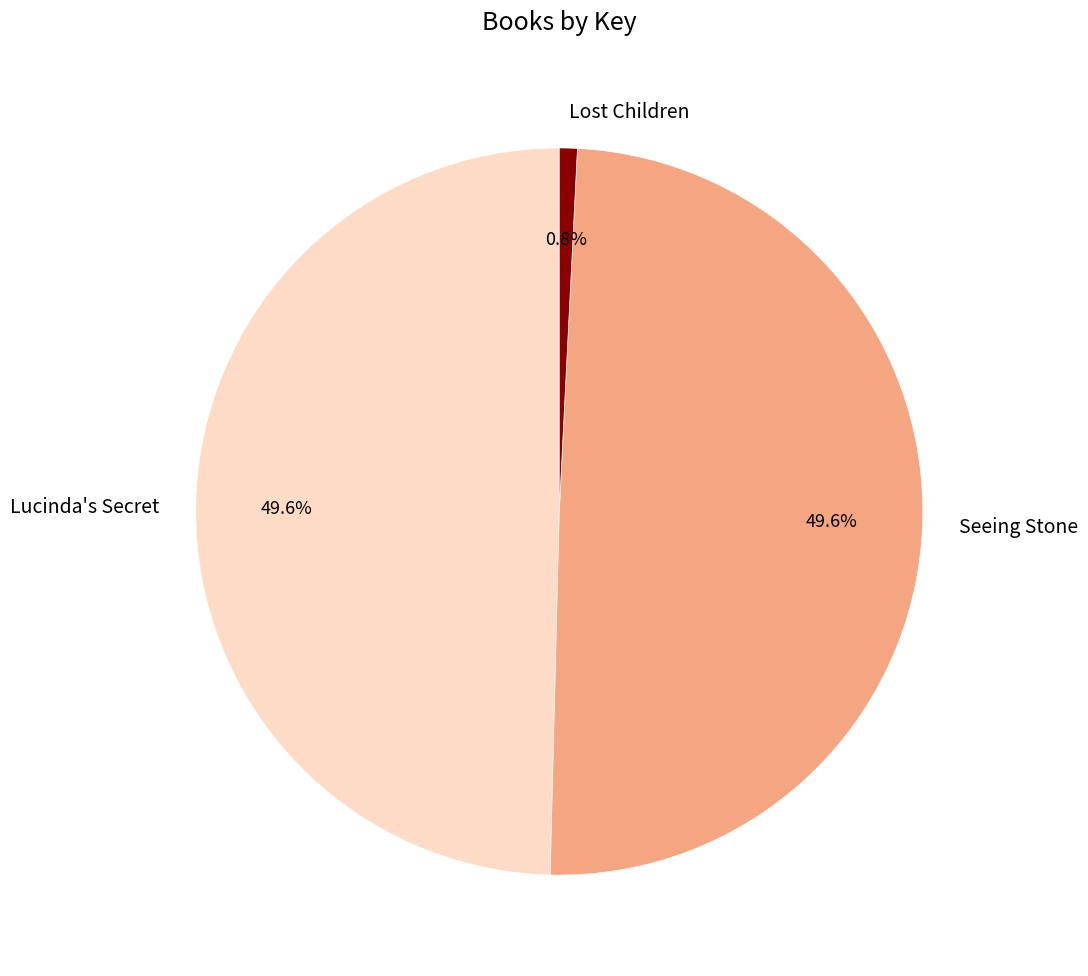

Which slice is the smallest?

Lost Children